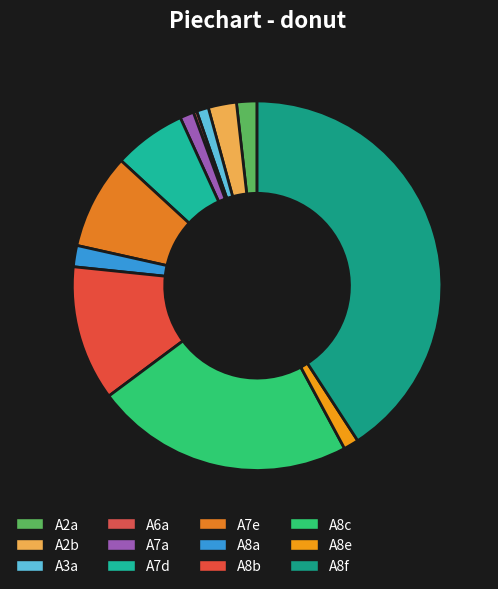

The A6a slice represents 0% of the pie. True or false?

True